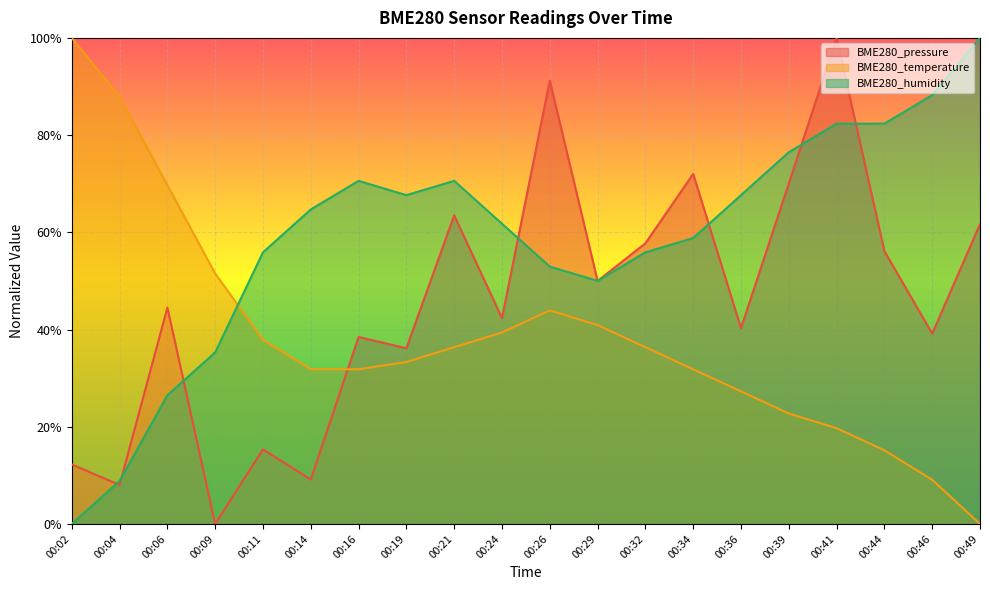

What is the average value of the BME280_temperature series?

0.4